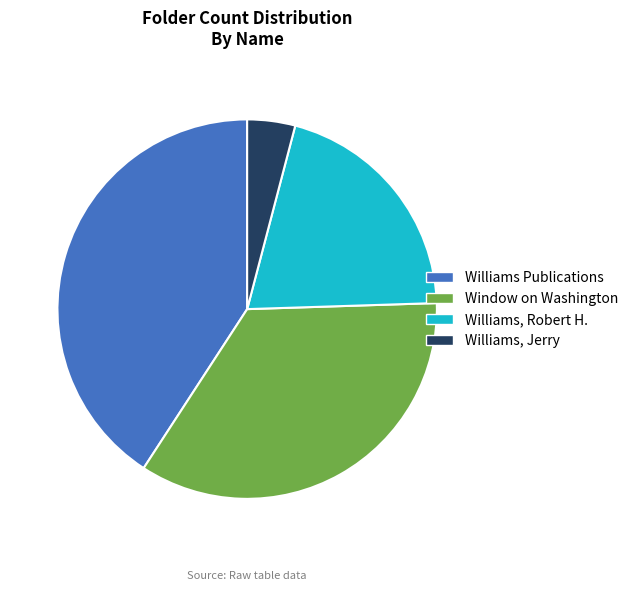

How many segments does this pie chart have?

4